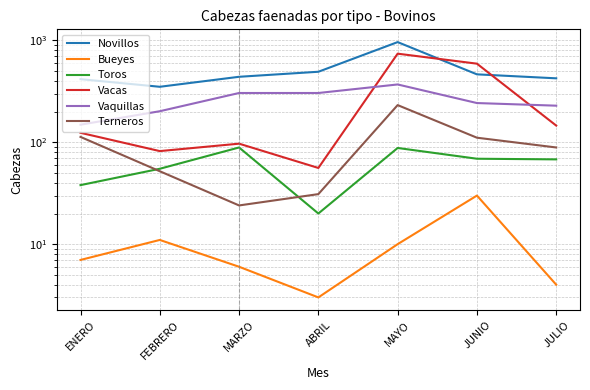

What is the maximum value for Terneros?

232